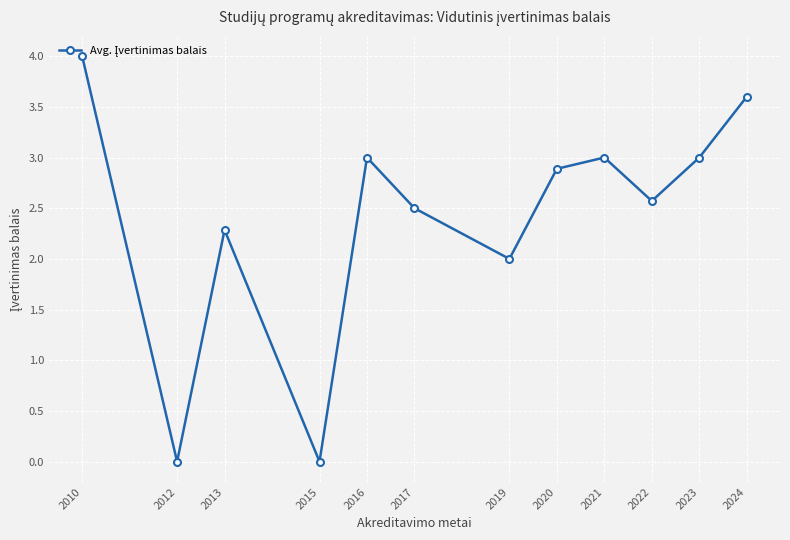

True or false: the data has more than 0 interior local peaks.

True